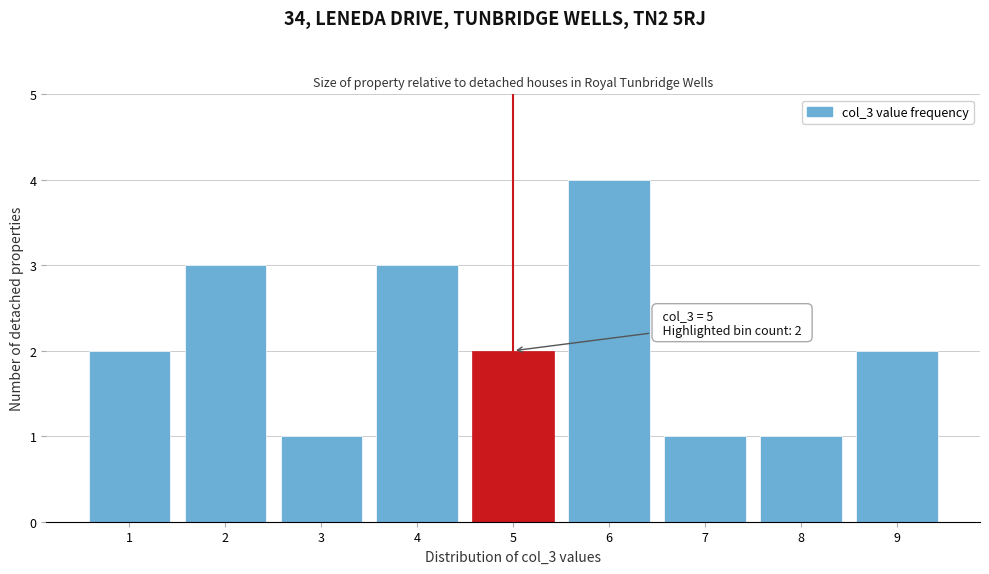

Which range on the x-axis has the tallest bar?

5.5 to 6.5